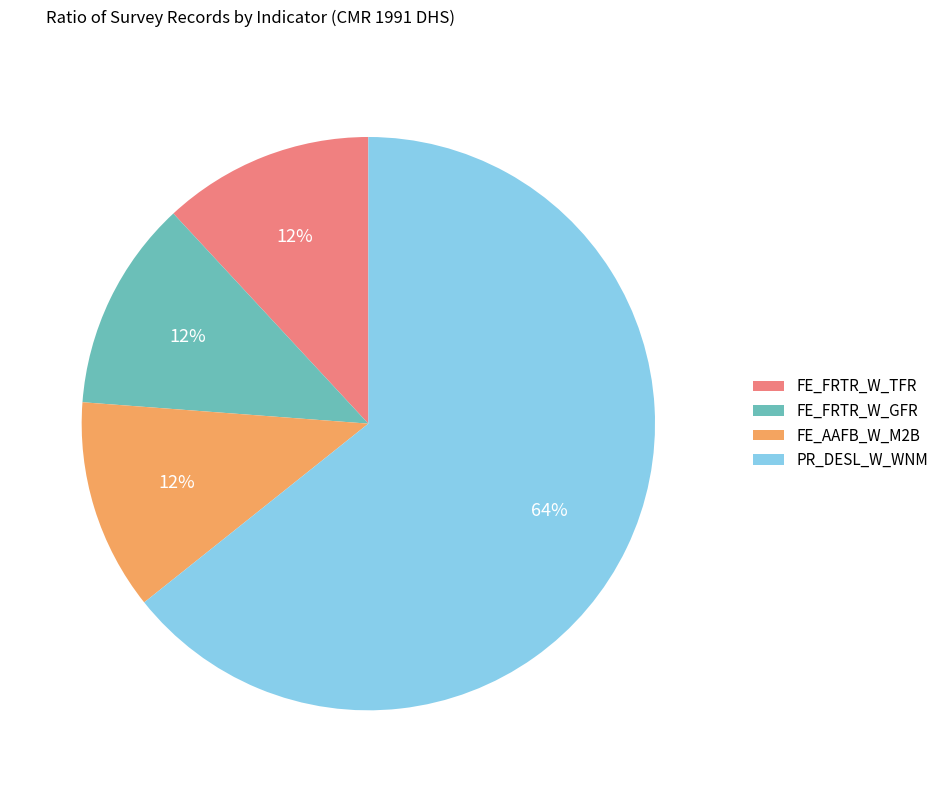

How many segments does this pie chart have?

4